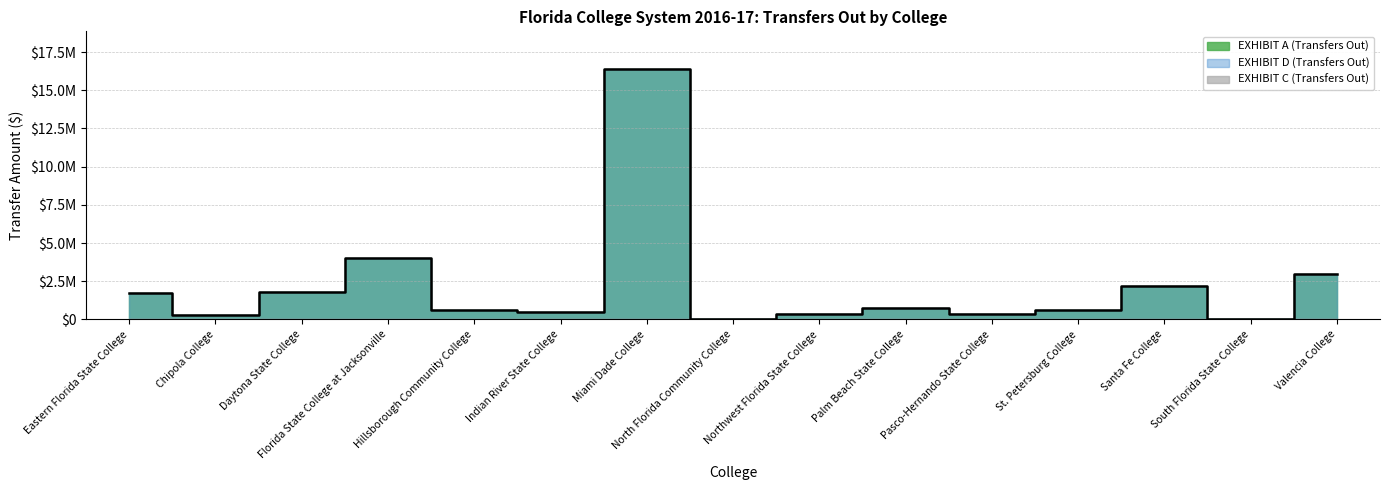

What is the difference between the highest and lowest values at North Florida Community College?

2583